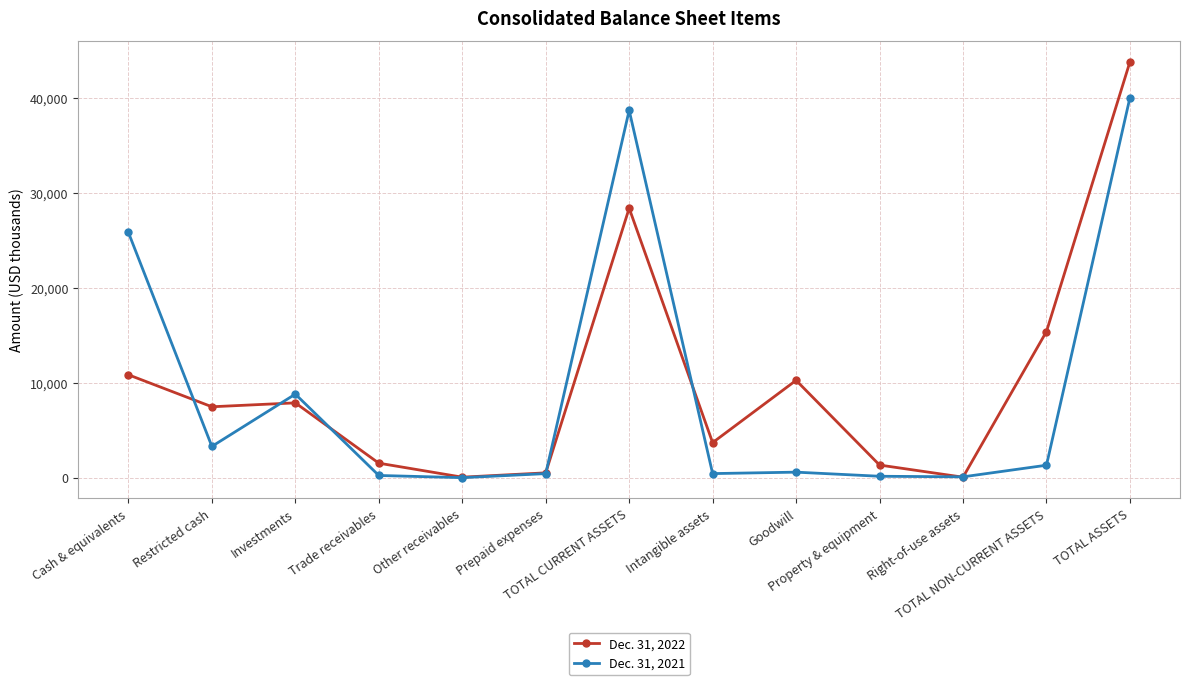

List the series in order of their overall mean, highest first.

Dec. 31, 2022, Dec. 31, 2021